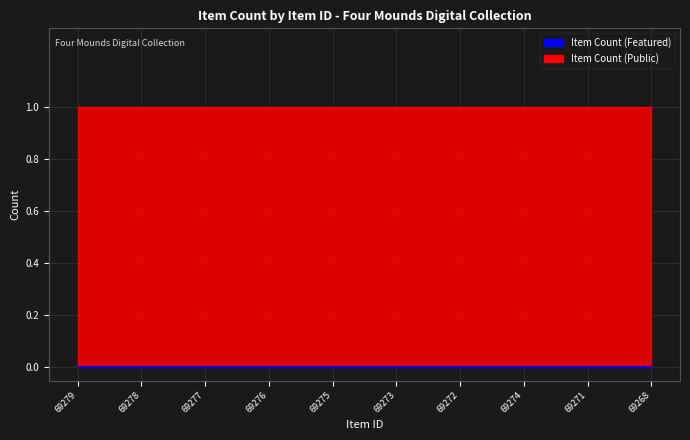

True or false: Item Count (Public) has more than 1 interior local peaks.

False